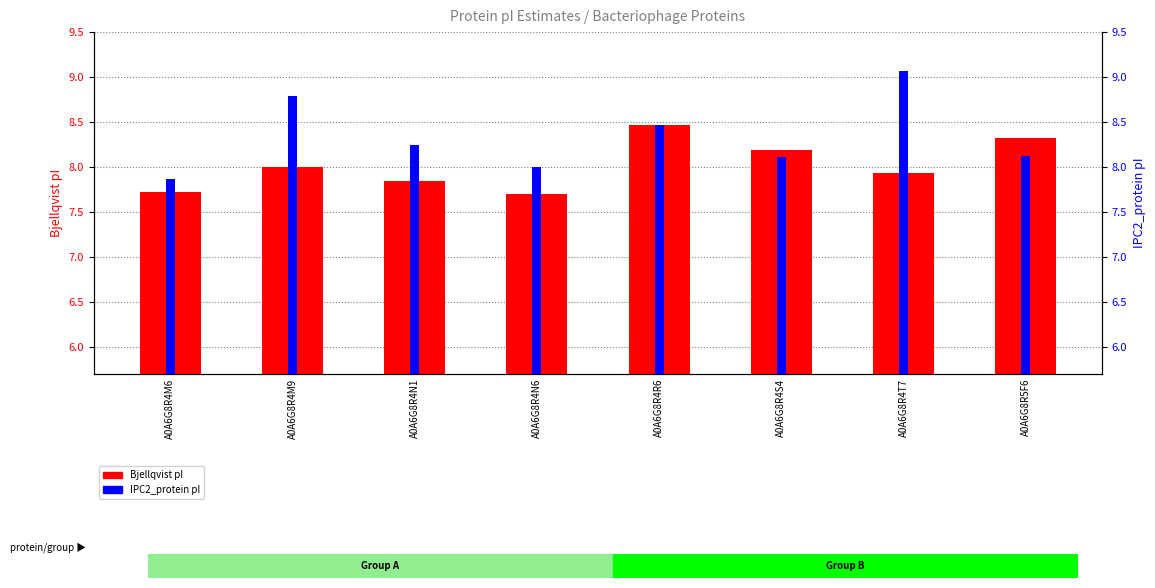

The value of Bjellqvist pI at A0A6G8R4N6 is 2.7. True or false?

False